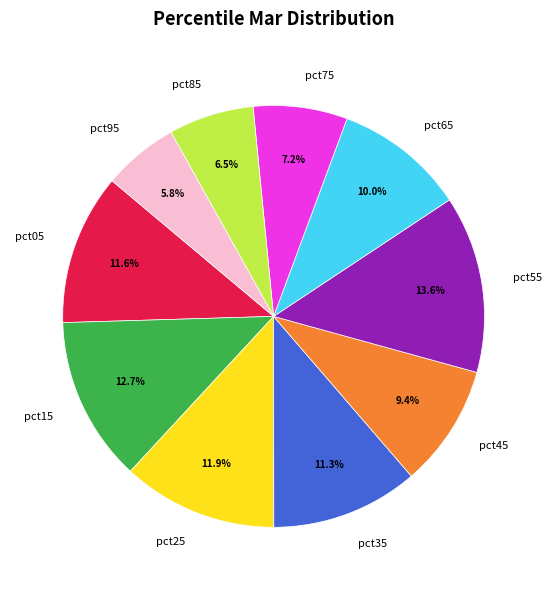

How many slices are in this pie chart?

10